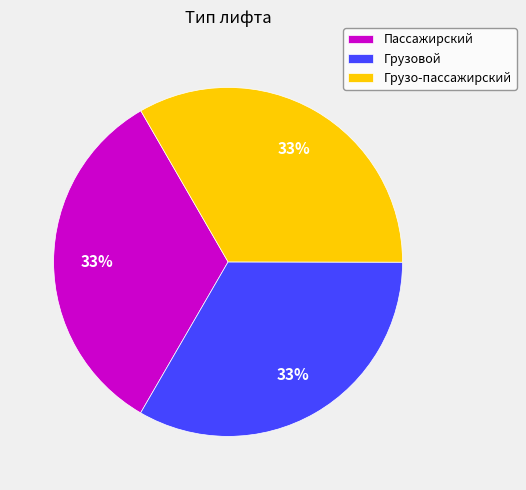

To the nearest percent, what is the combined percentage of Грузовой and Грузо-пассажирский?

67%